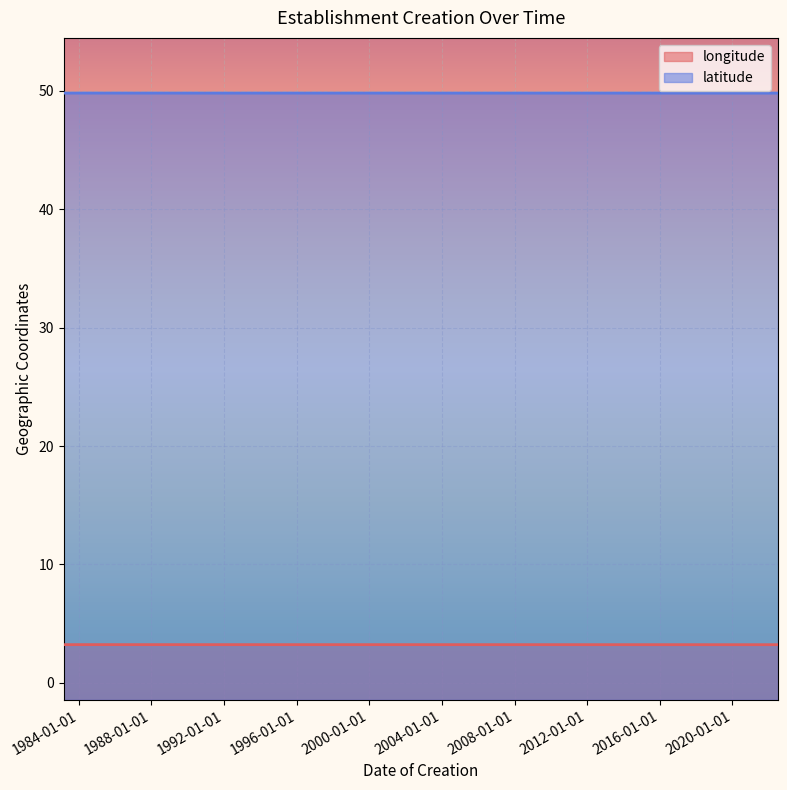

At which category does longitude reach its first local valley?

2022-07-06